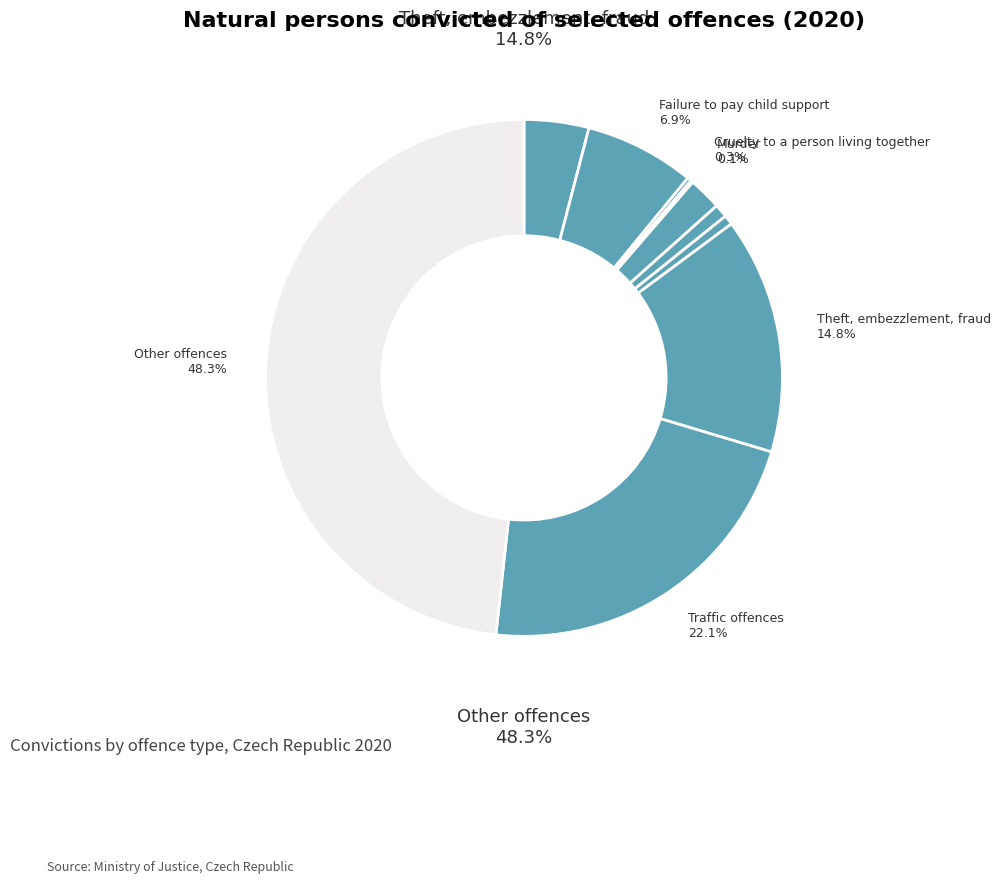

What is the ratio of the value at Traffic offences to the value at Rape and sexual abuse?

36.6